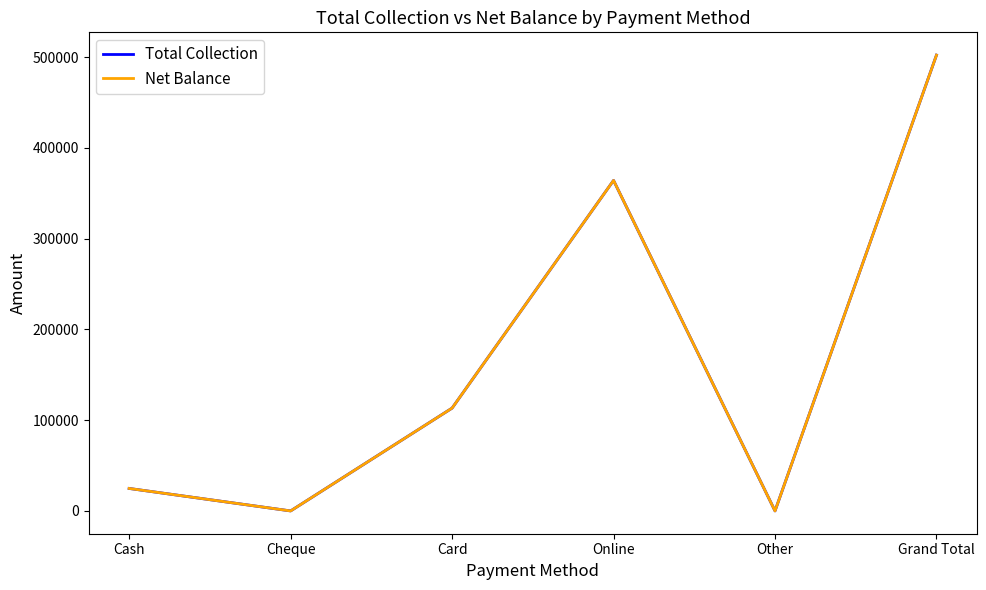

Does the chart have visible grid lines?

No